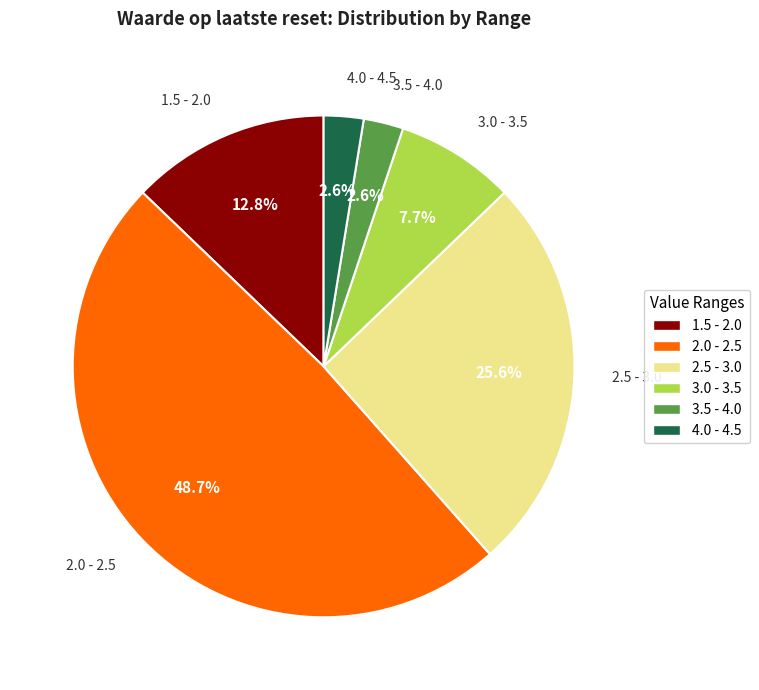

What is the largest slice in the pie chart?

2.0 - 2.5